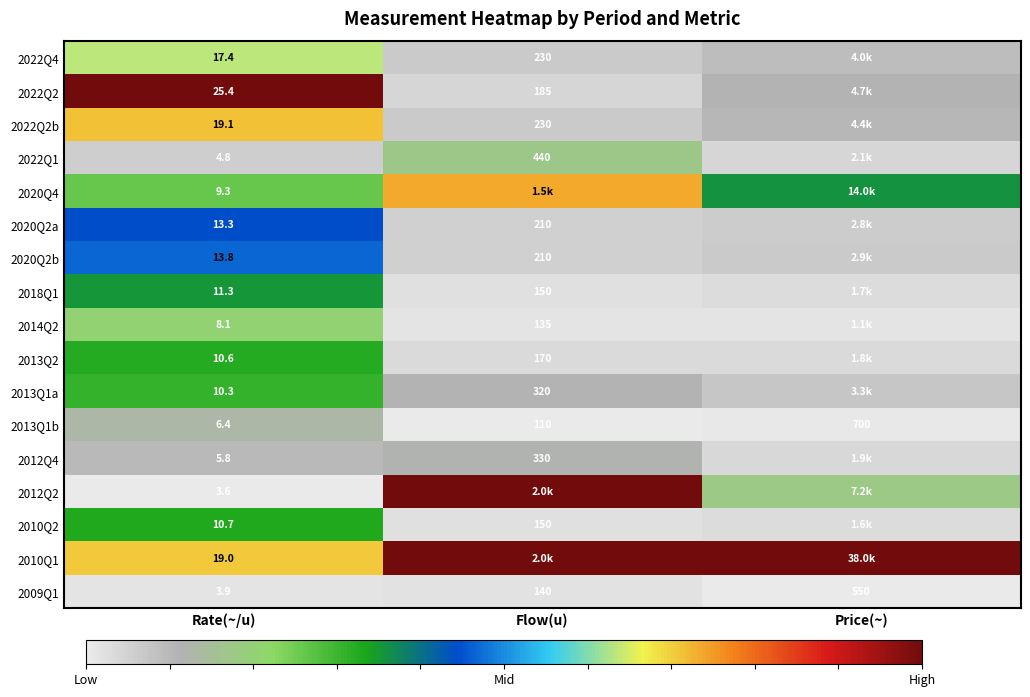

Is the value of 2009Q1 at Rate(~/u) greater than the value of 2014Q2 at Flow(u)?

No